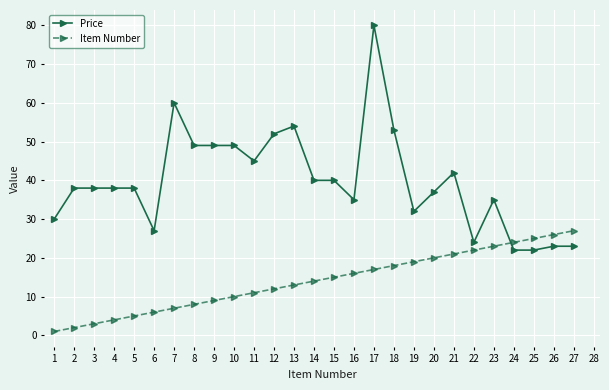

At which category is the sum across all series the highest?

17